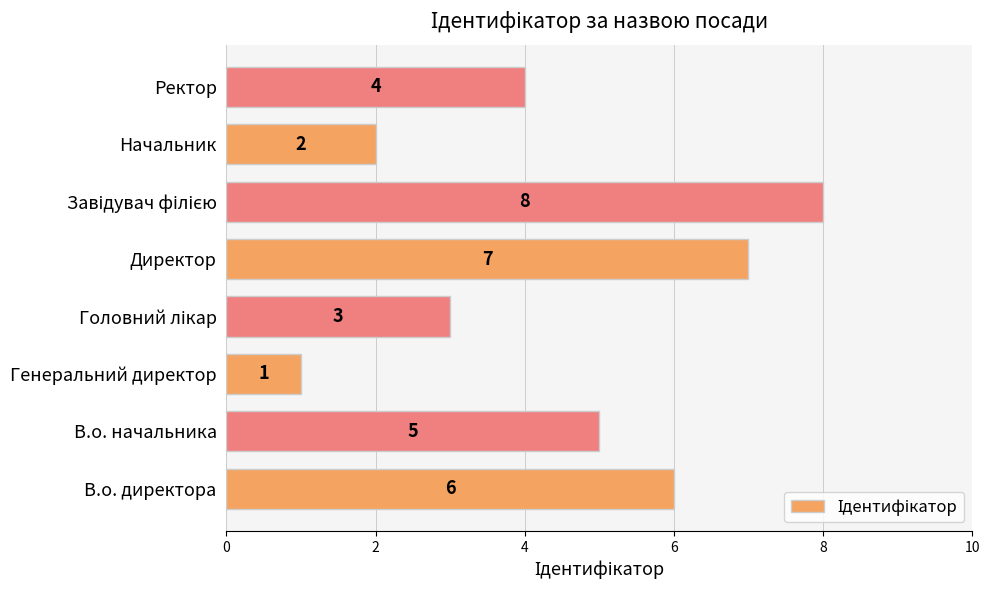

What is the maximum value shown in the chart?

8